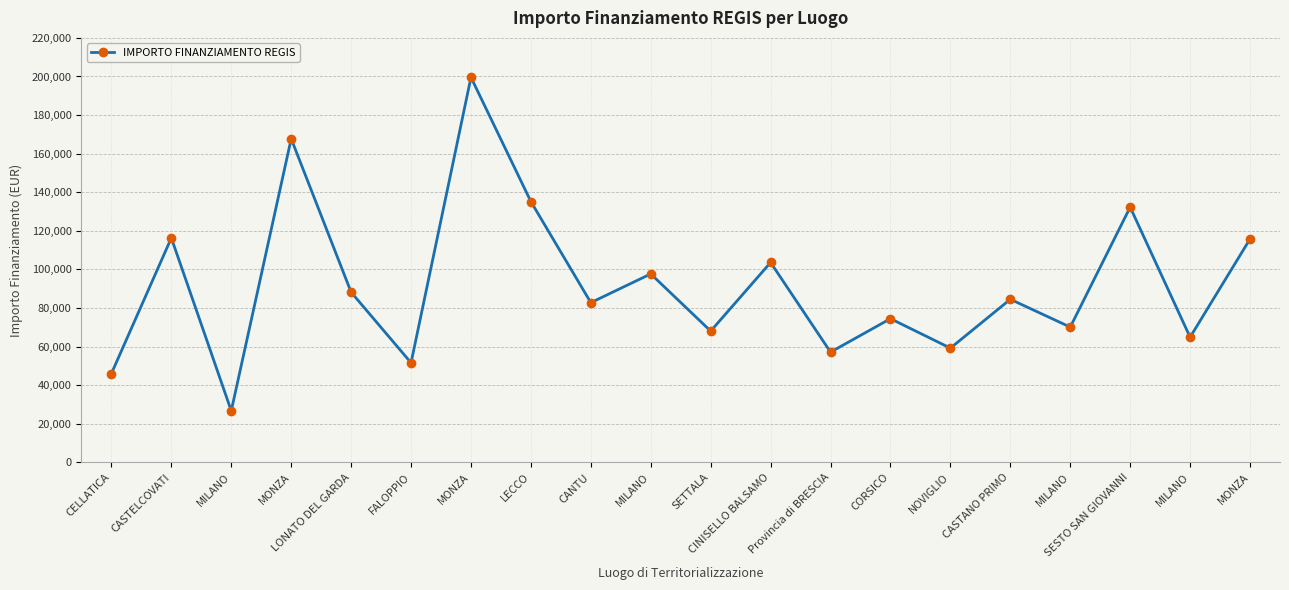

List the labels in order of value, largest first.

MONZA, MONZA, LECCO, SESTO SAN GIOVANNI, CASTELCOVATI, MONZA, CINISELLO BALSAMO, MILANO, LONATO DEL GARDA, CASTANO PRIMO, CANTU, CORSICO, MILANO, SETTALA, MILANO, NOVIGLIO, Provincia di BRESCIA, FALOPPIO, CELLATICA, MILANO